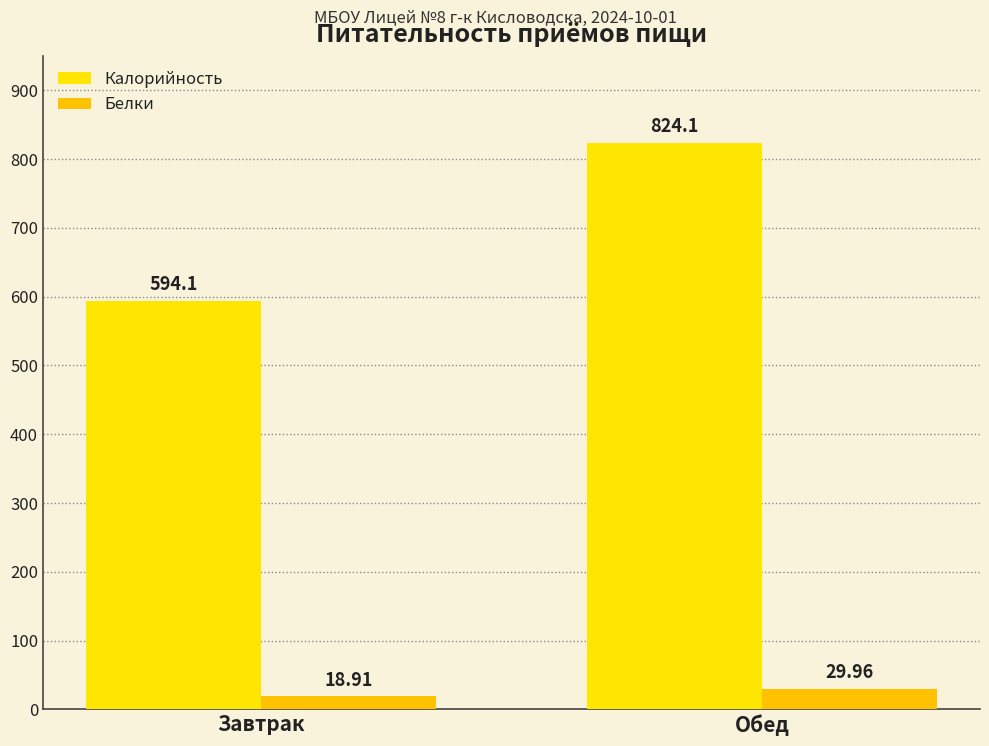

Is the value of Белки at Обед greater than the value of Калорийность at Завтрак?

No